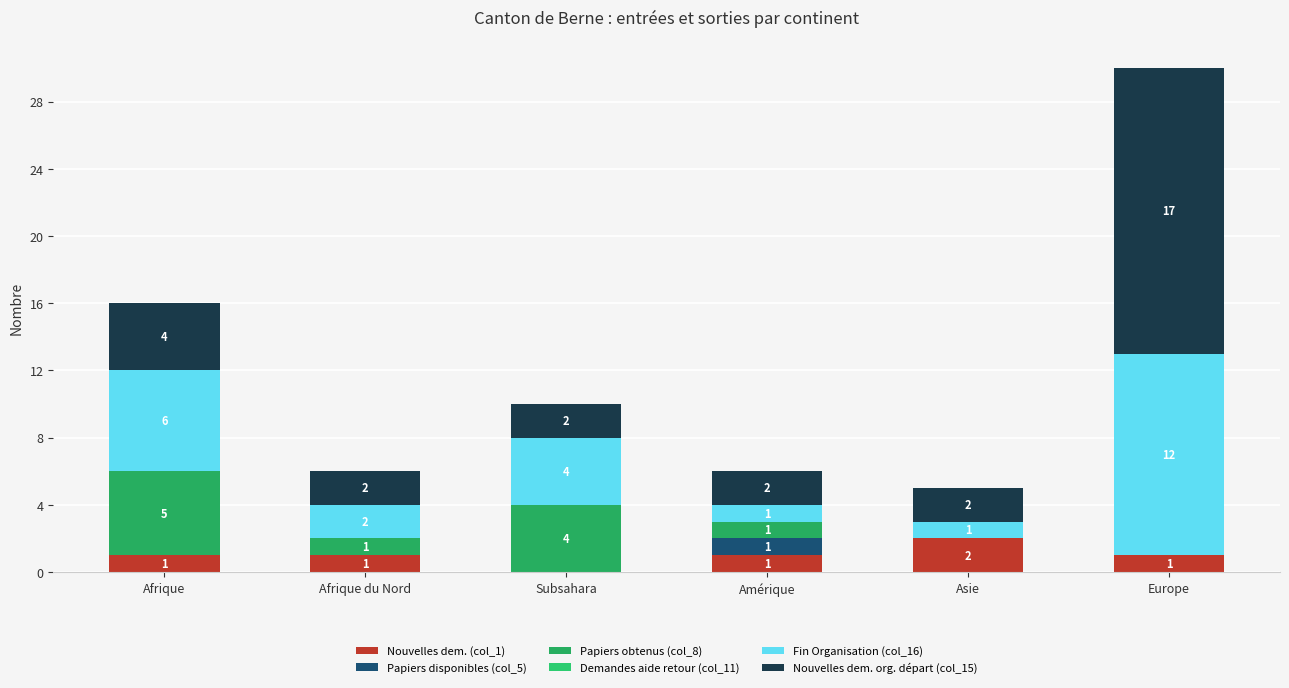

At how many categories does at least one series exceed 4?

2